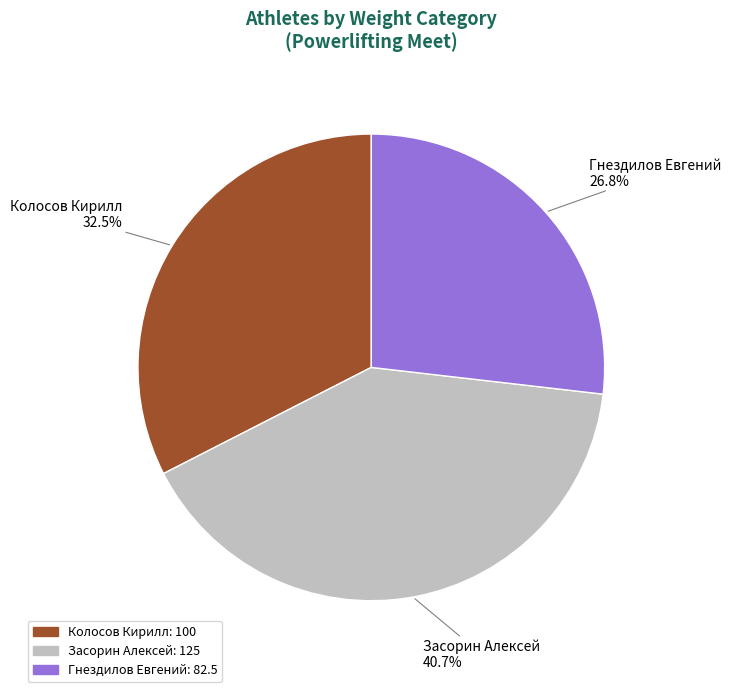

To the nearest percent, what is the difference between the largest and smallest slice percentages?

14%